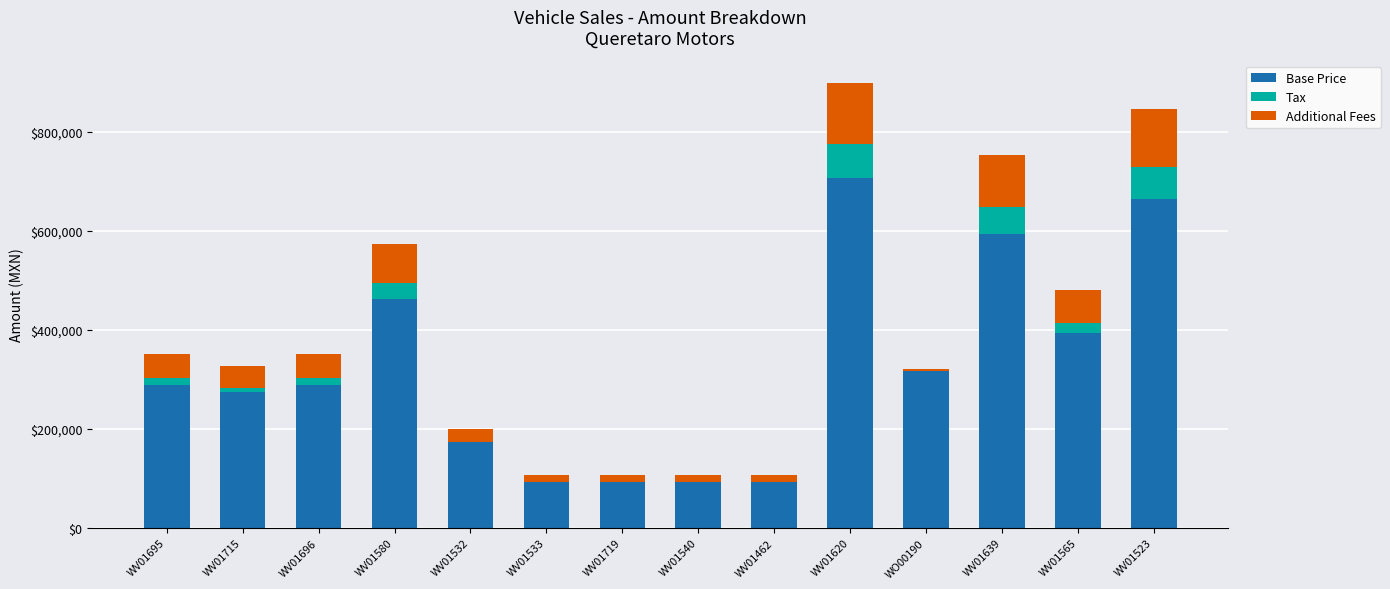

What is the sum of all Base Price values?

4528557.8